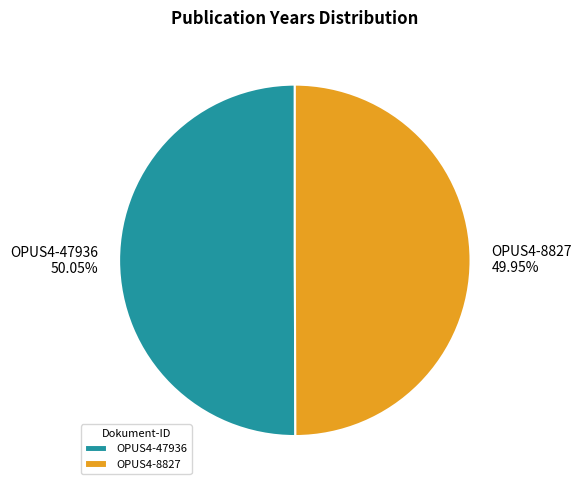

Is there any slice that represents more than half of the pie?

Yes